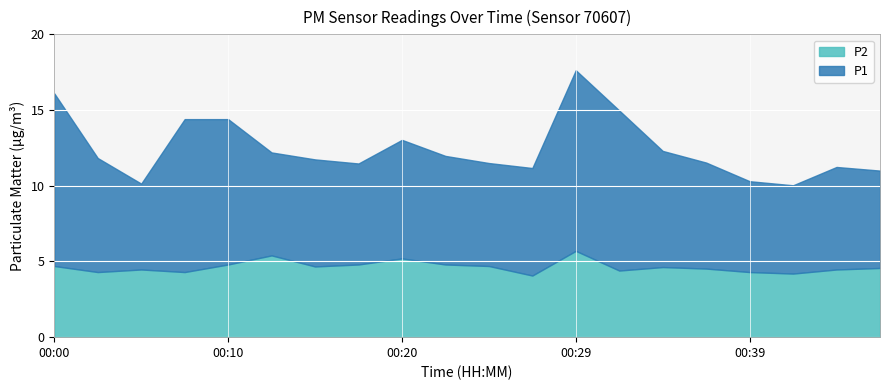

True or false: P2 and P1 intersect in this chart.

False